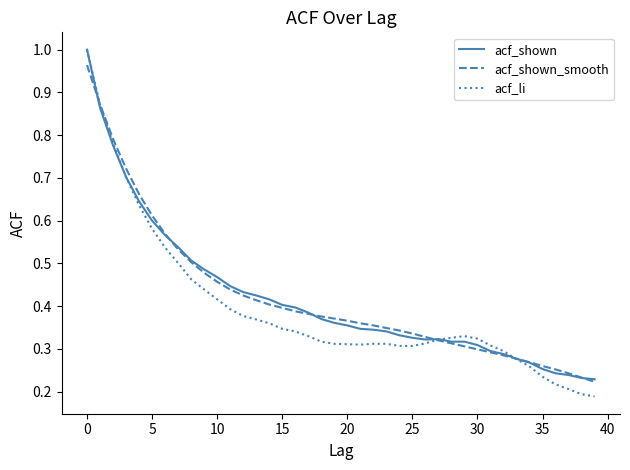

Count the number of data series in this chart.

3